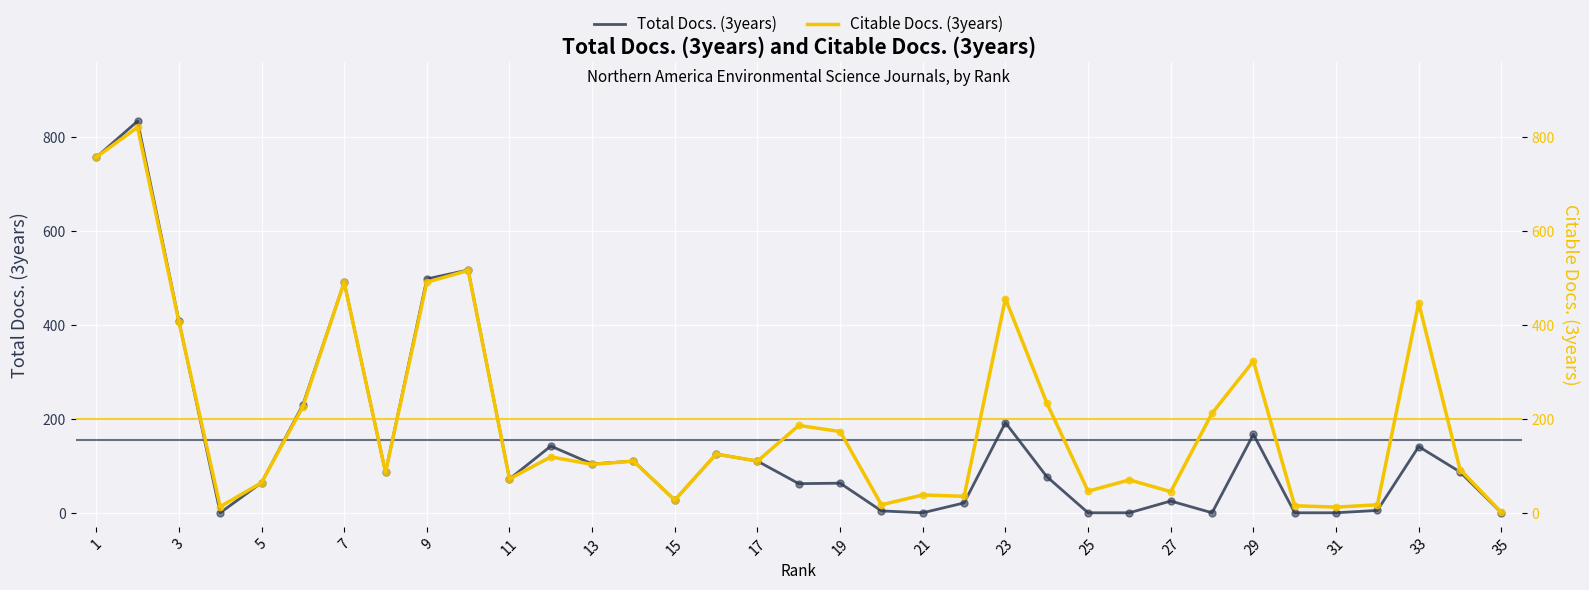

Is the value of Total Docs. (3years) at 5 greater than the value of Citable Docs. (3years) at 19?

No